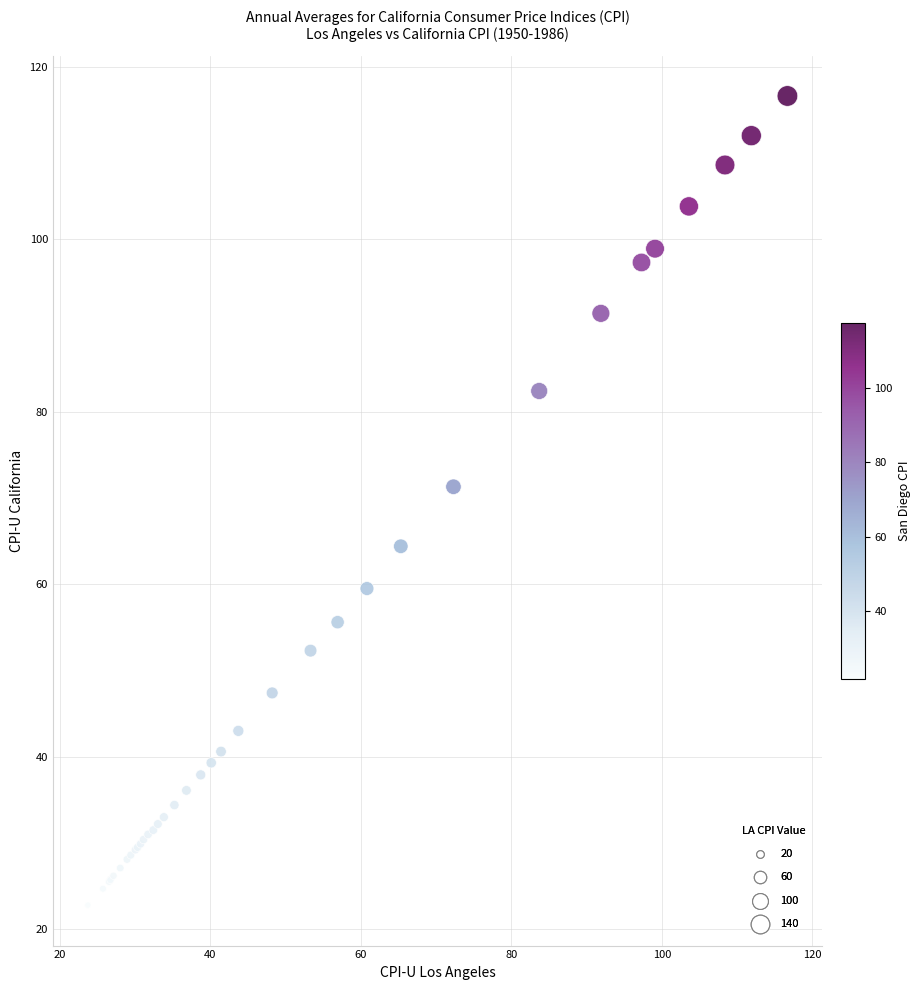

What Y value in the scatter plot is closest to 69?

71.3